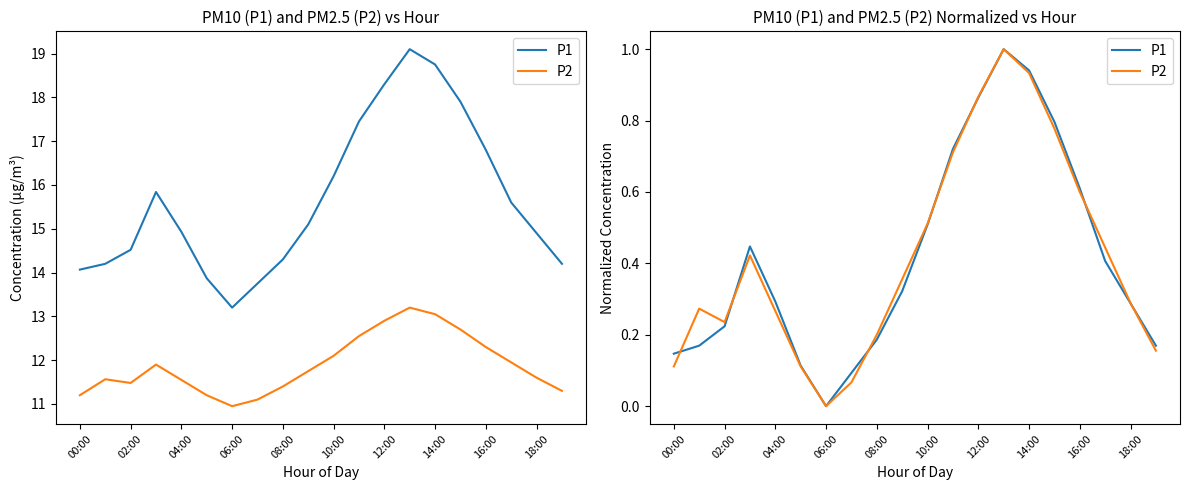

The P1 series shows 0.7 at 11. True or false?

True